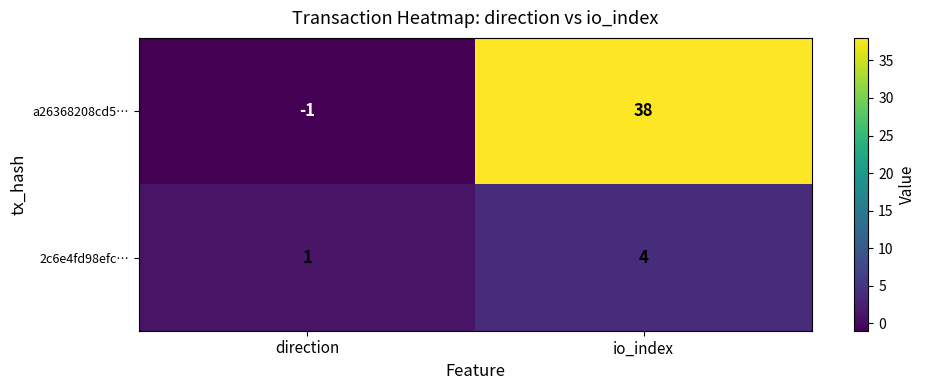

Is it true that a26368208cd5… equals -2 at direction?

False